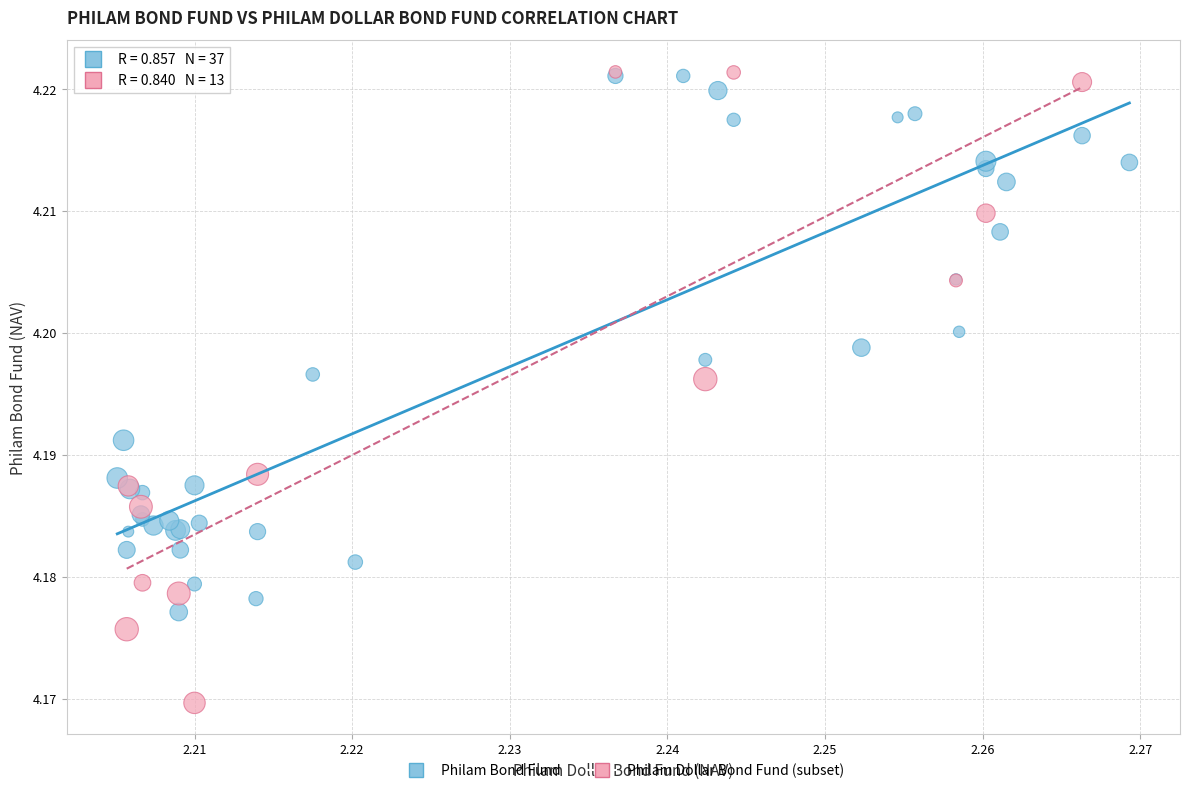

Which series reaches the minimum Y coordinate?

Philam Dollar Bond Fund (subset)